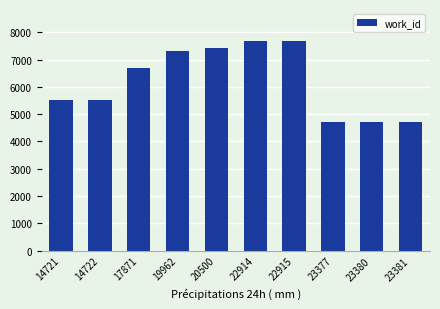

What is the smallest value displayed?

4702